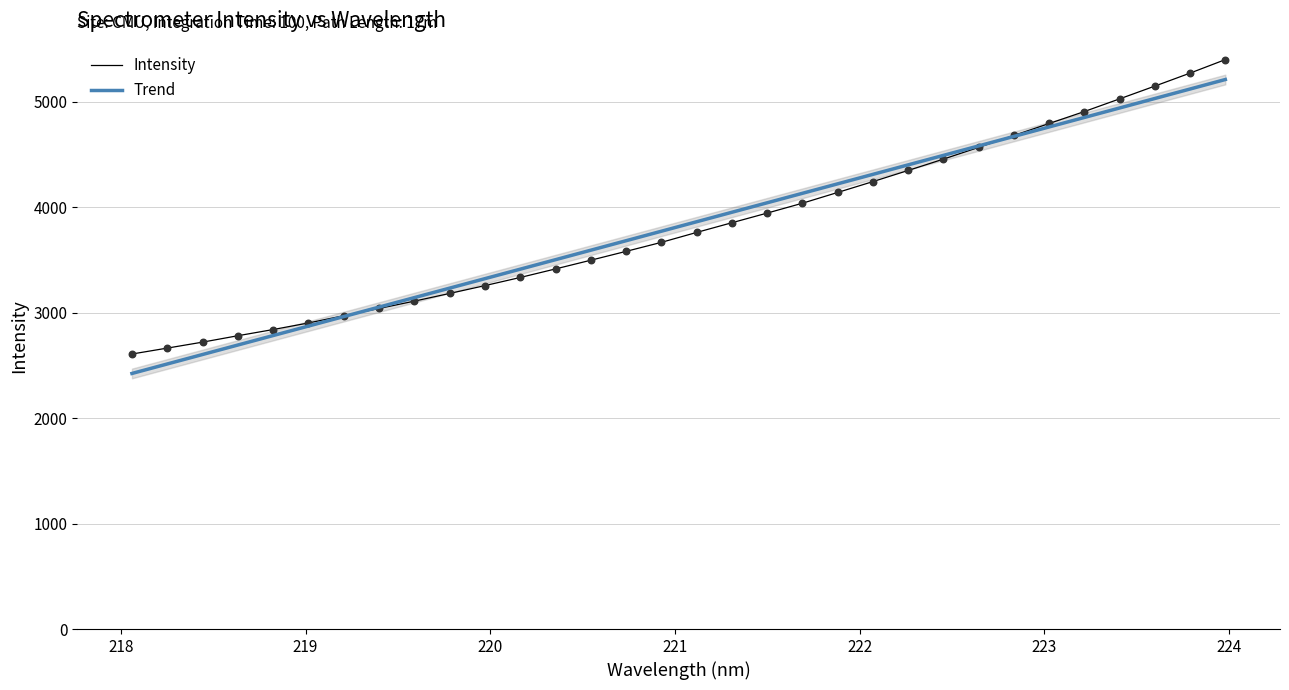

Which series contains the highest Y value?

Intensity